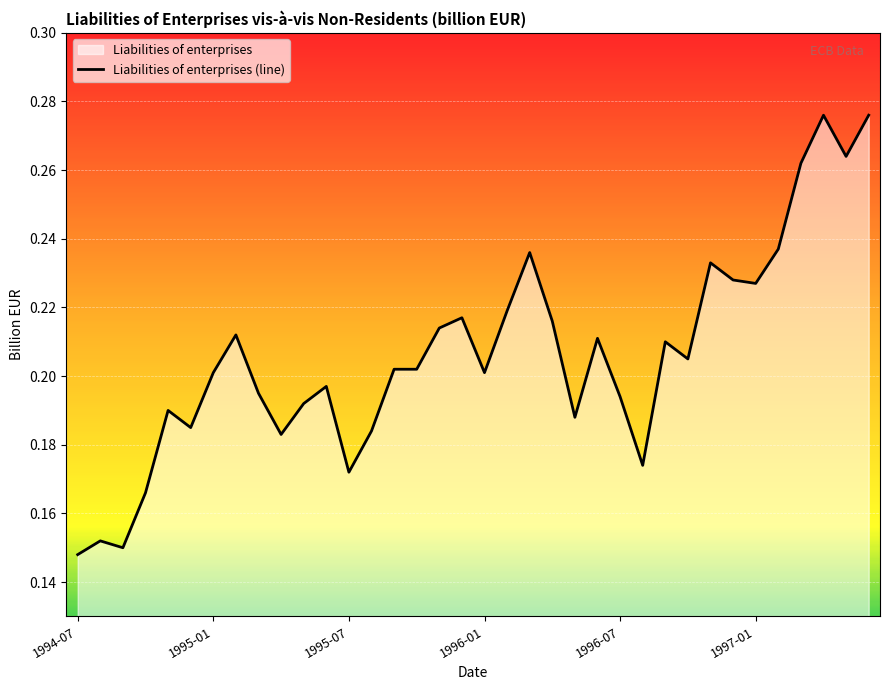

Reading left to right, what are all the values shown in this chart?

0.1	0.2	0.1	0.2	0.2	0.2	0.2	0.2	0.2	0.2	0.2	0.2	0.2	0.2	0.2	0.2	0.2	0.2	0.2	0.2	0.2	0.2	0.2	0.2	0.2	0.2	0.2	0.2	0.2	0.2	0.2	0.2	0.3	0.3	0.3	0.3